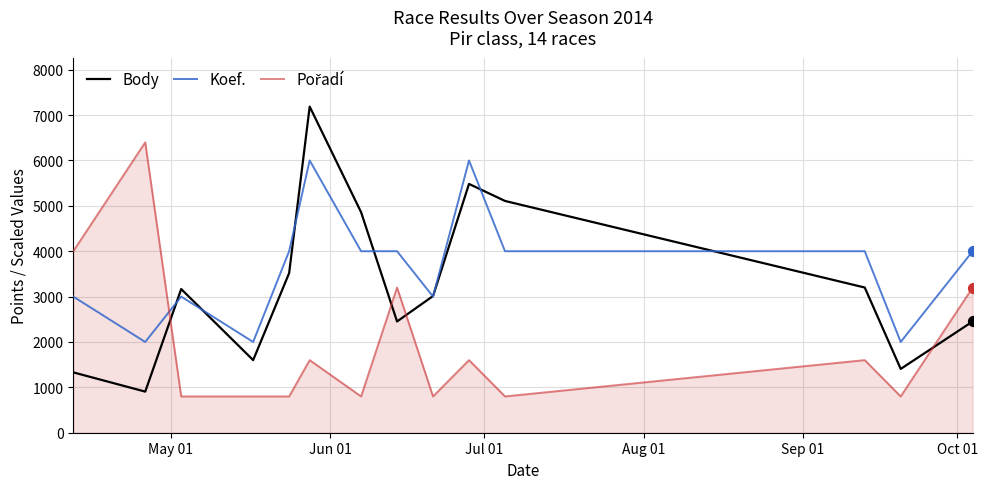

Which series has the largest total across all categories?

Koef.